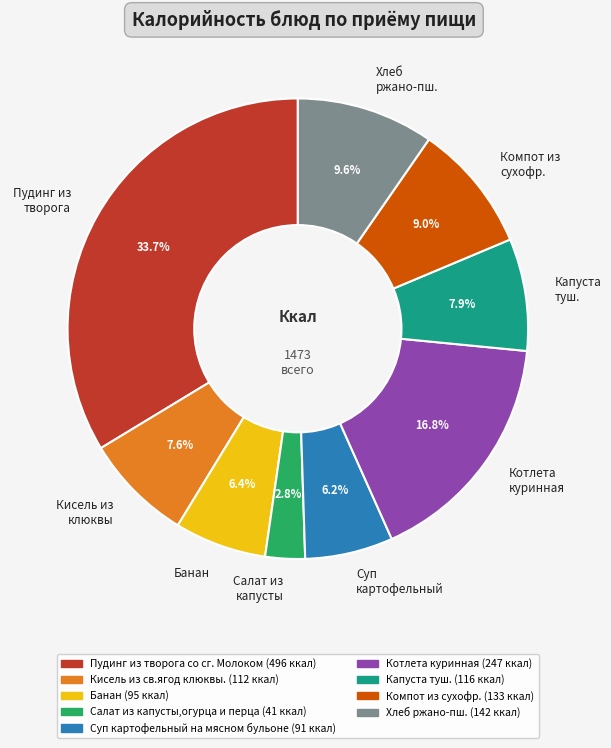

Between Банан and Компот из сухофр., which is larger?

Компот из сухофр.